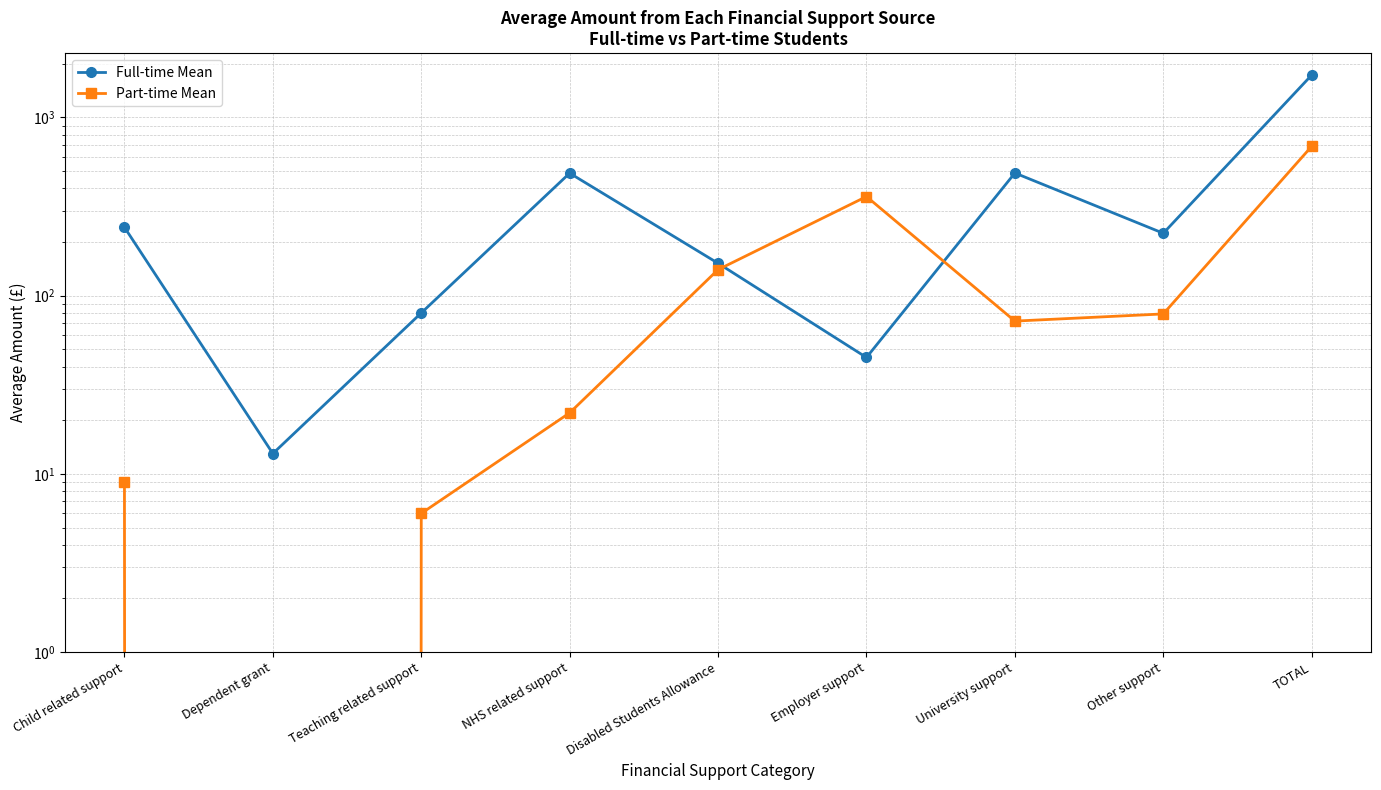

Is the value of Part-time Mean at Dependent grant greater than the value of Full-time Mean at Child related support?

No